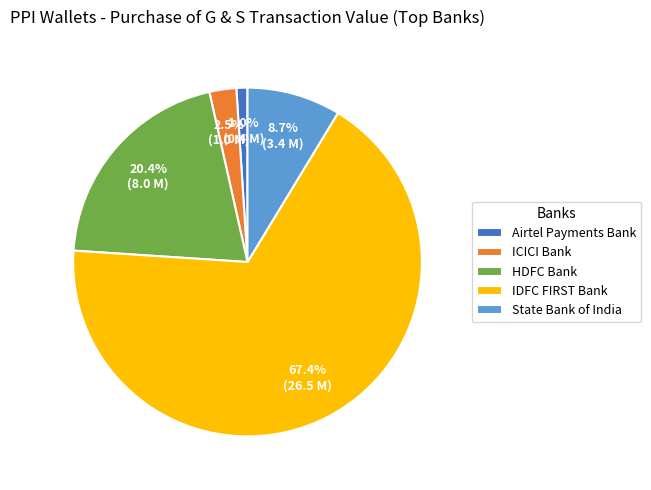

To the nearest percent, what is the combined percentage of State Bank of India and HDFC Bank?

29%